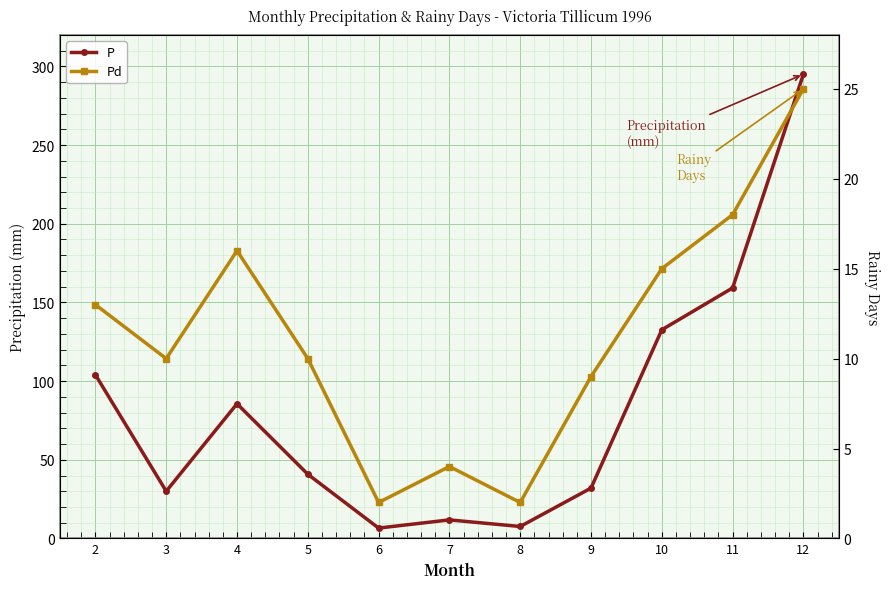

Reading left to right, extract all data points from this chart.

P: 2=104.0	3=30.0	4=85.6	5=40.8	6=6.6	7=11.8	8=7.6	9=32.0	10=132.6	11=159.2	12=295.0
Pd: 2=13.0	3=10.0	4=16.0	5=10.0	6=2.0	7=4.0	8=2.0	9=9.0	10=15.0	11=18.0	12=25.0